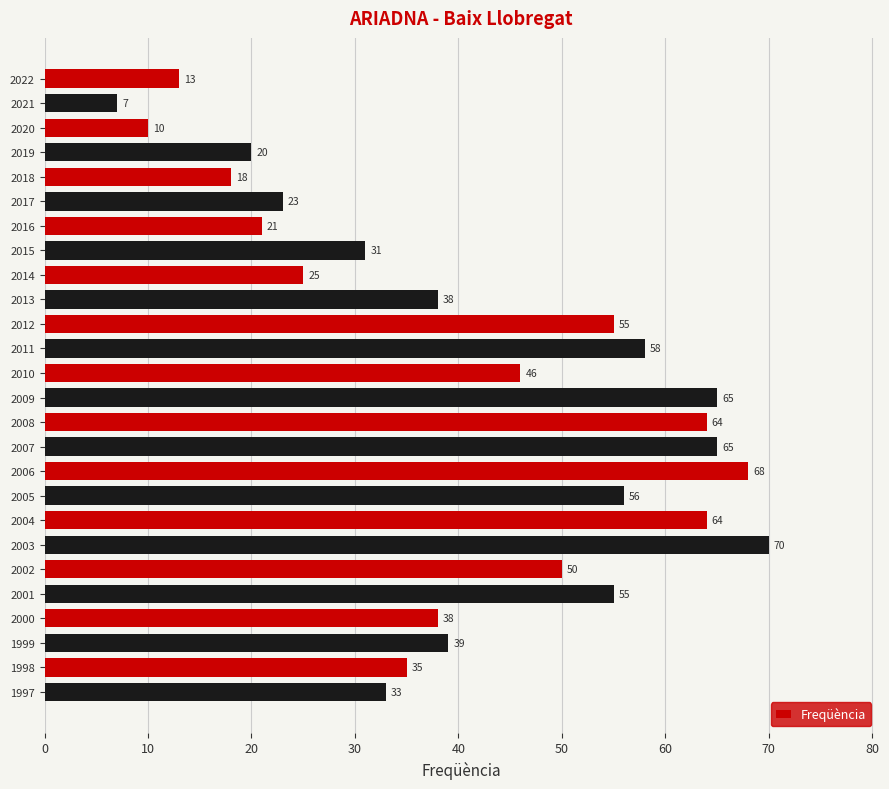

Read the value at 1998, to the nearest 10.

40